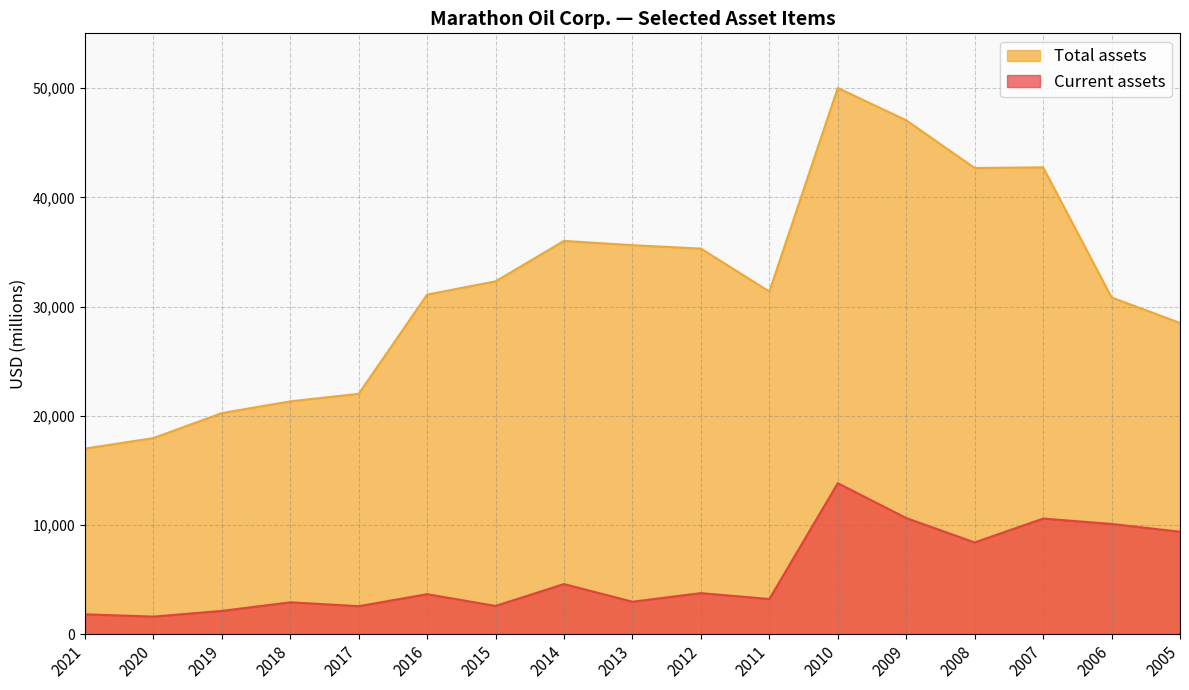

True or false: Total assets and Current assets intersect in this chart.

False